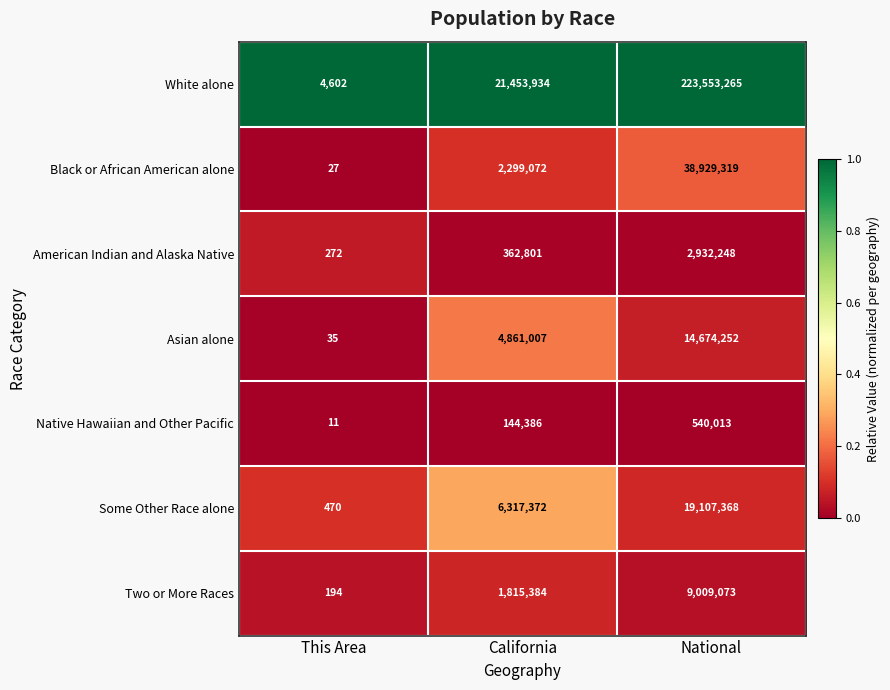

Between California and National, which series saw the biggest shift?

White alone